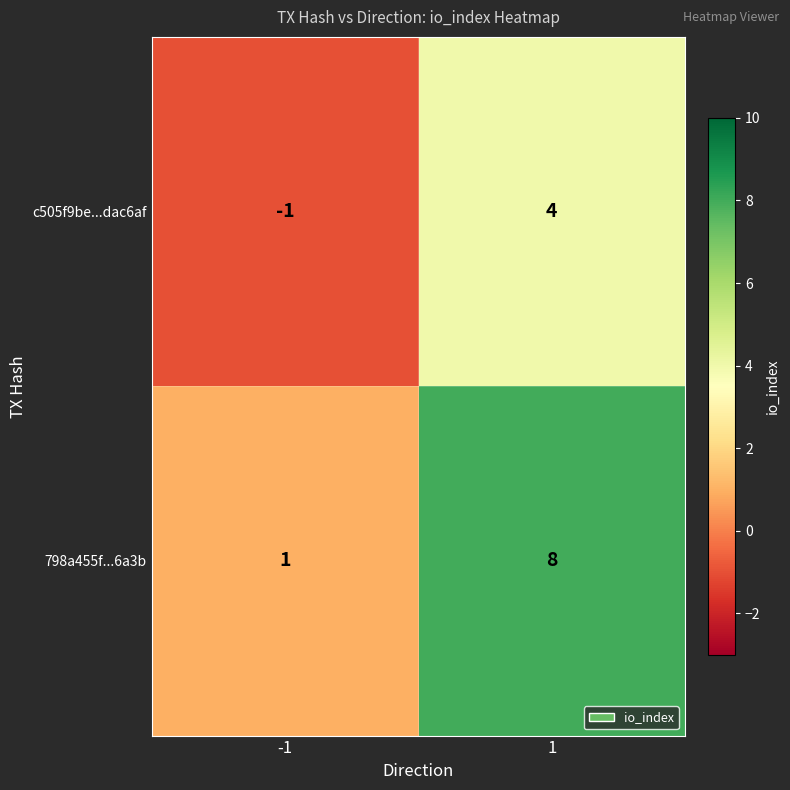

Reading left to right, what are all the values shown in this chart?

c505f9be...dac6af: -1=-1	1=4
798a455f...6a3b: -1=1	1=8